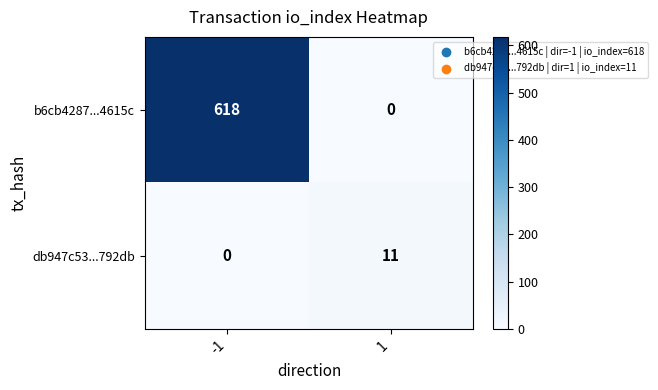

Which series has the widest spread of values?

b6cb4287...4615c